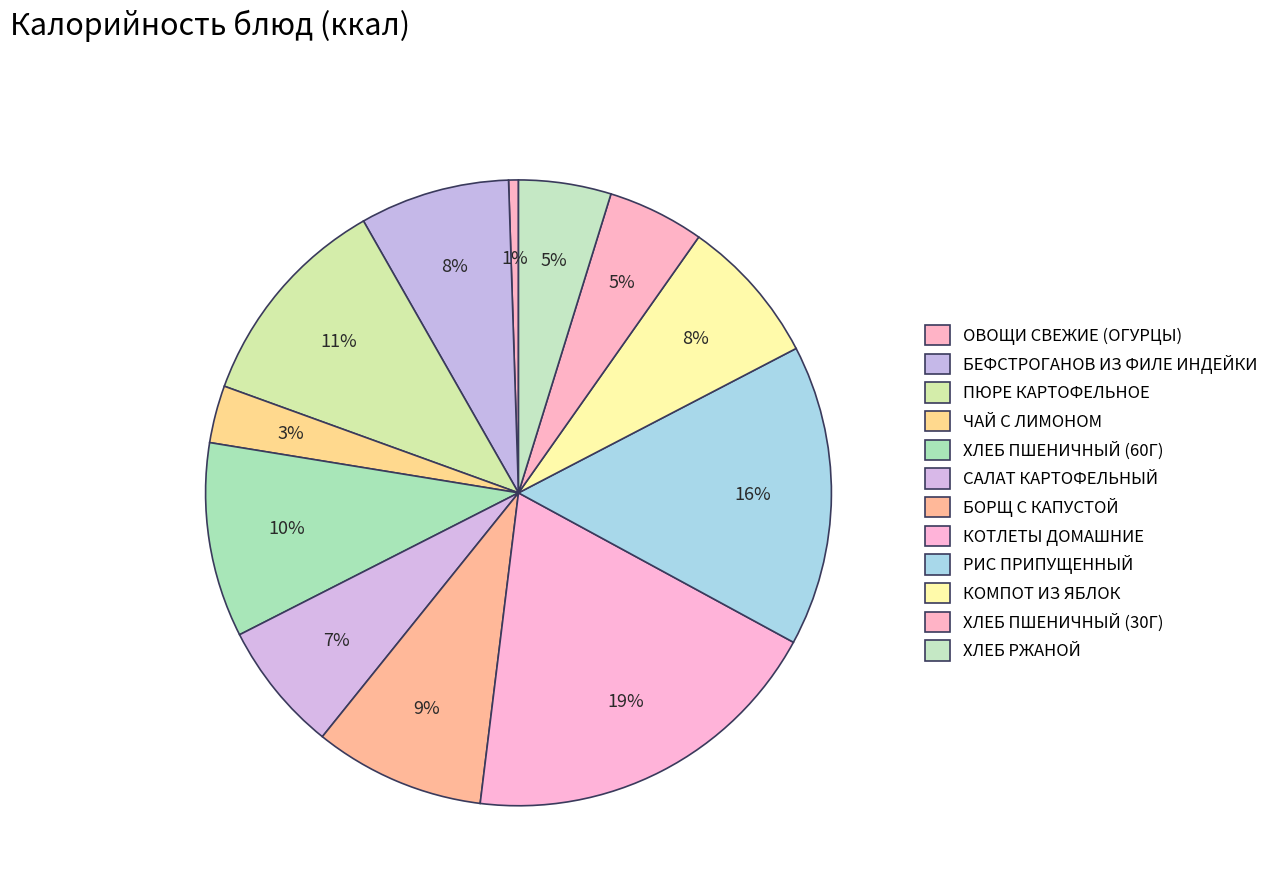

The ОВОЩИ СВЕЖИЕ (ОГУРЦЫ) slice represents 1% of the pie. True or false?

True